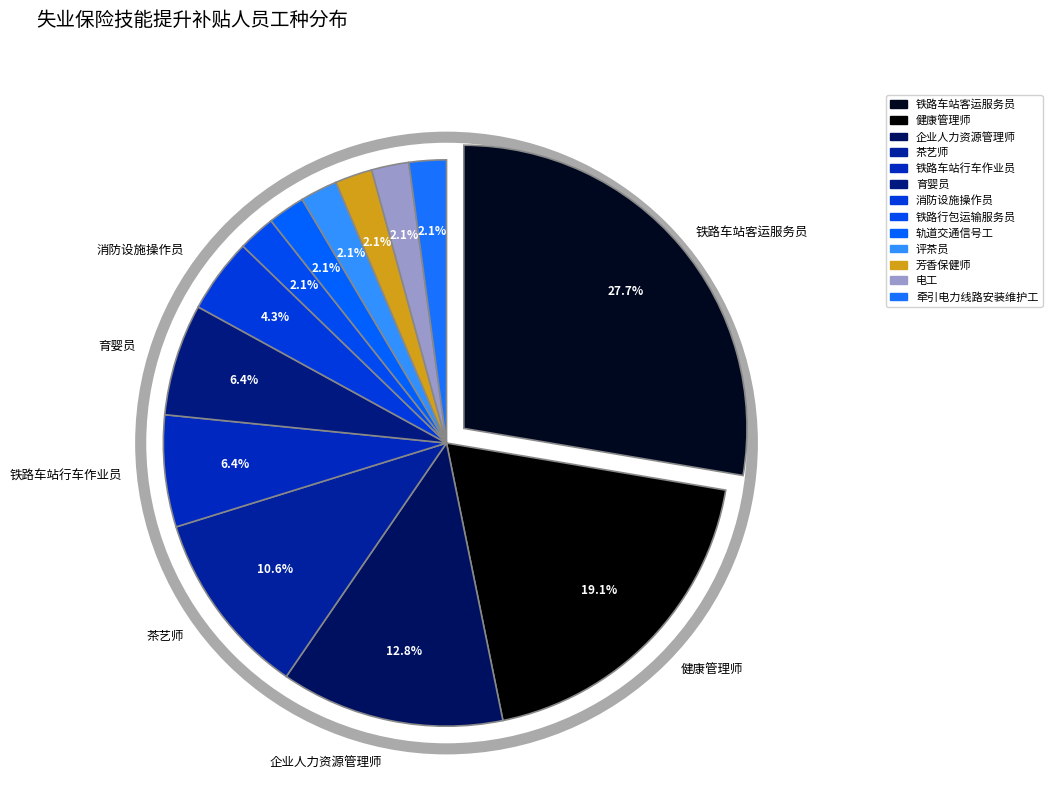

To the nearest percent, what portion does 茶艺师 represent?

11%